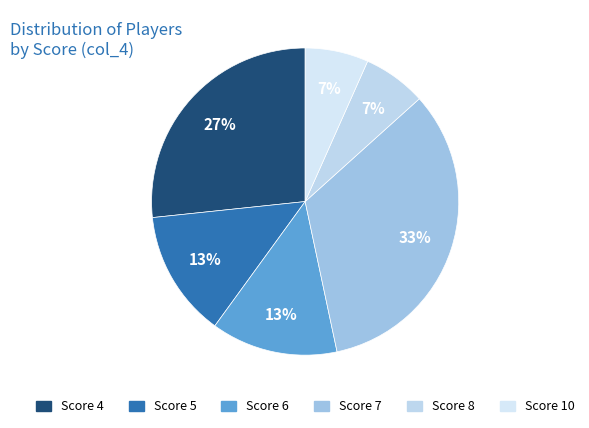

Count the number of slices in the pie.

6